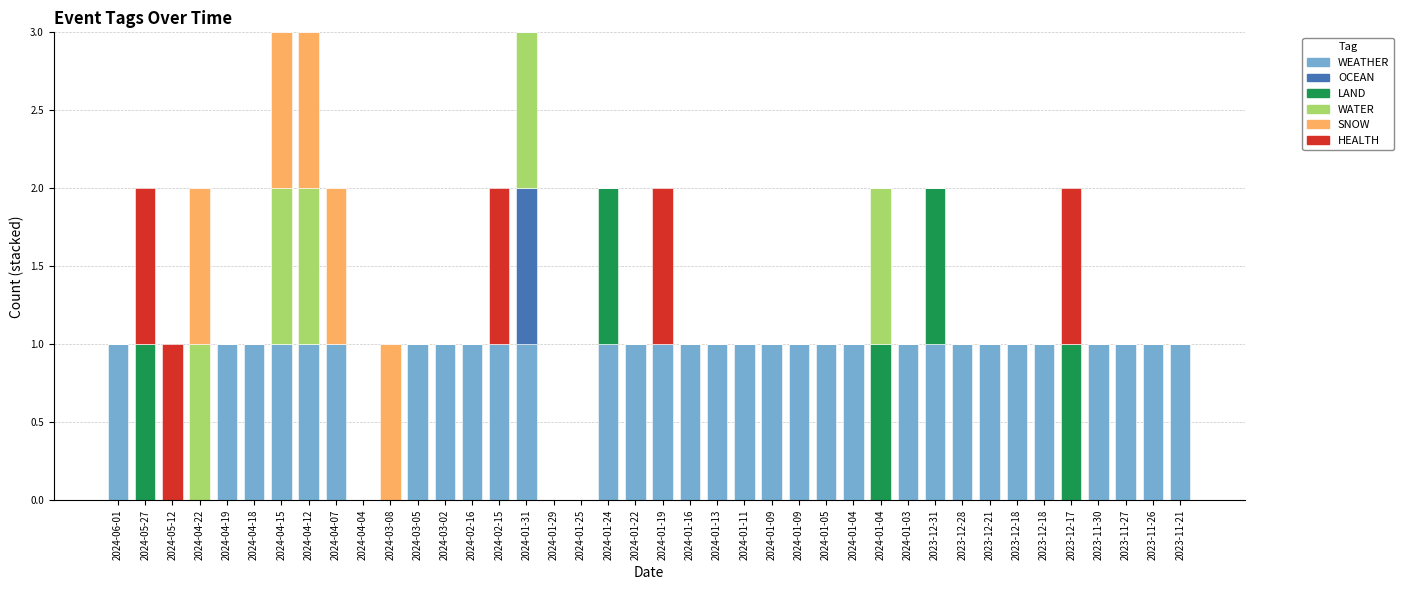

How many series are shown in this chart?

6